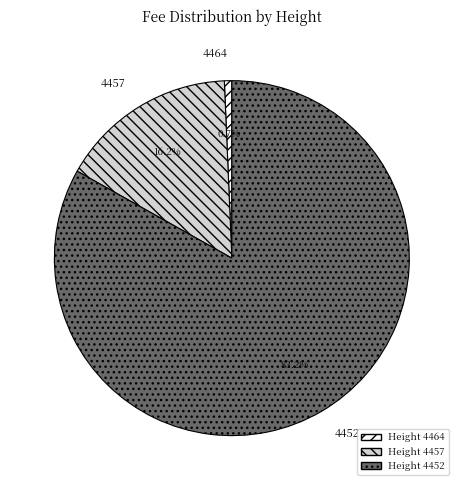

How many slices are in this pie chart?

3